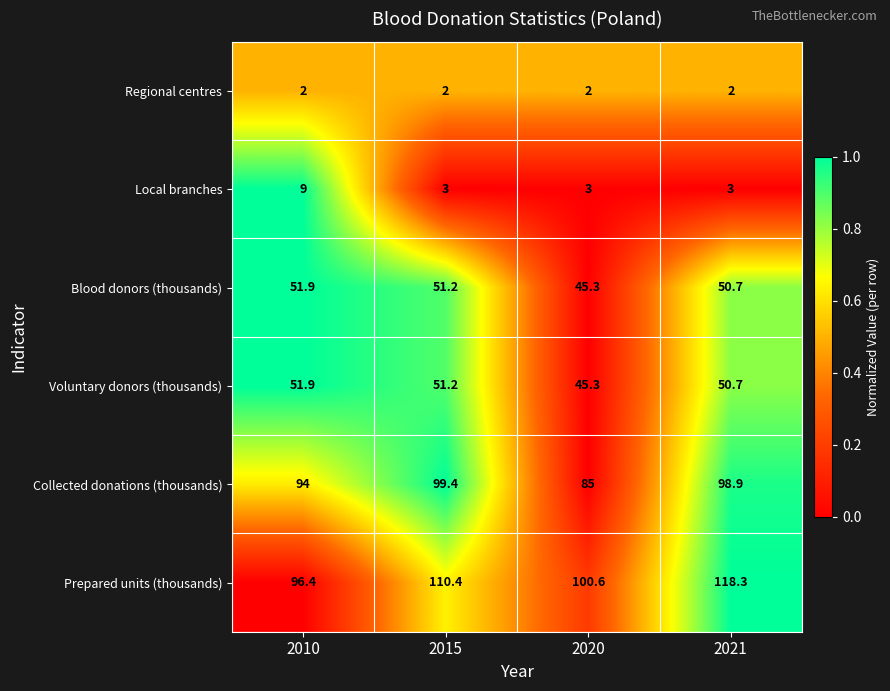

At which label is Prepared units (thousands) closest to 107?

2015